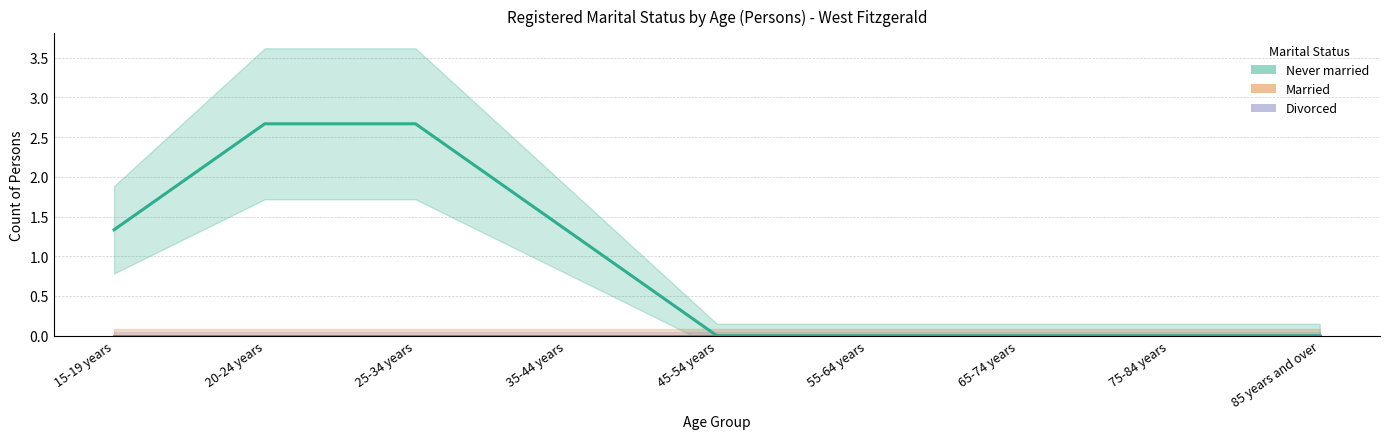

True or false: Never married has a value of 1.2 at 85 years and over.

False